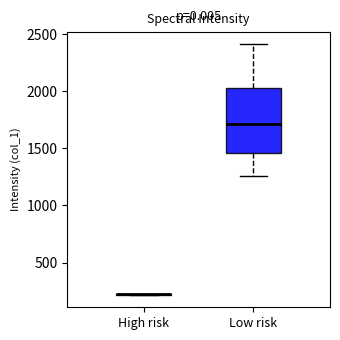

Where does the upper whisker of the box for Low risk end on the y-axis? The values are not printed on the chart, so give them approximately, as read against the axis.

2400